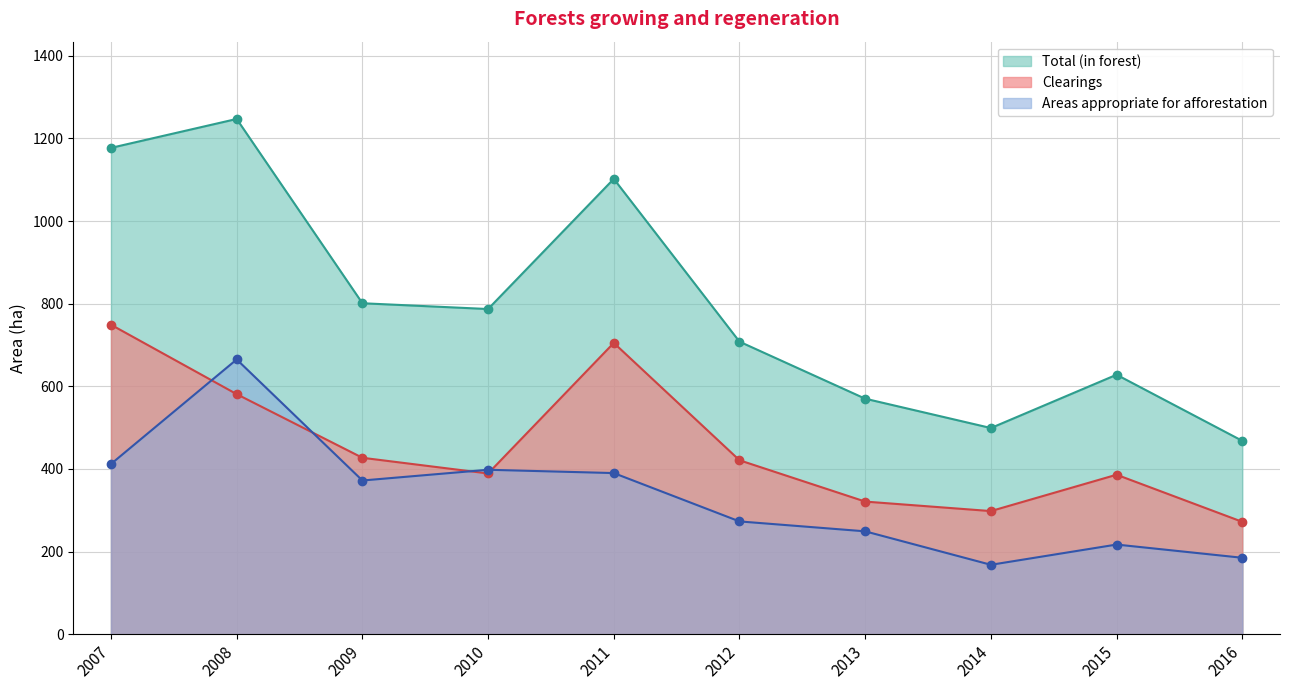

What are all the series names shown in the legend?

Total (in forest), Clearings, Areas appropriate for afforestation